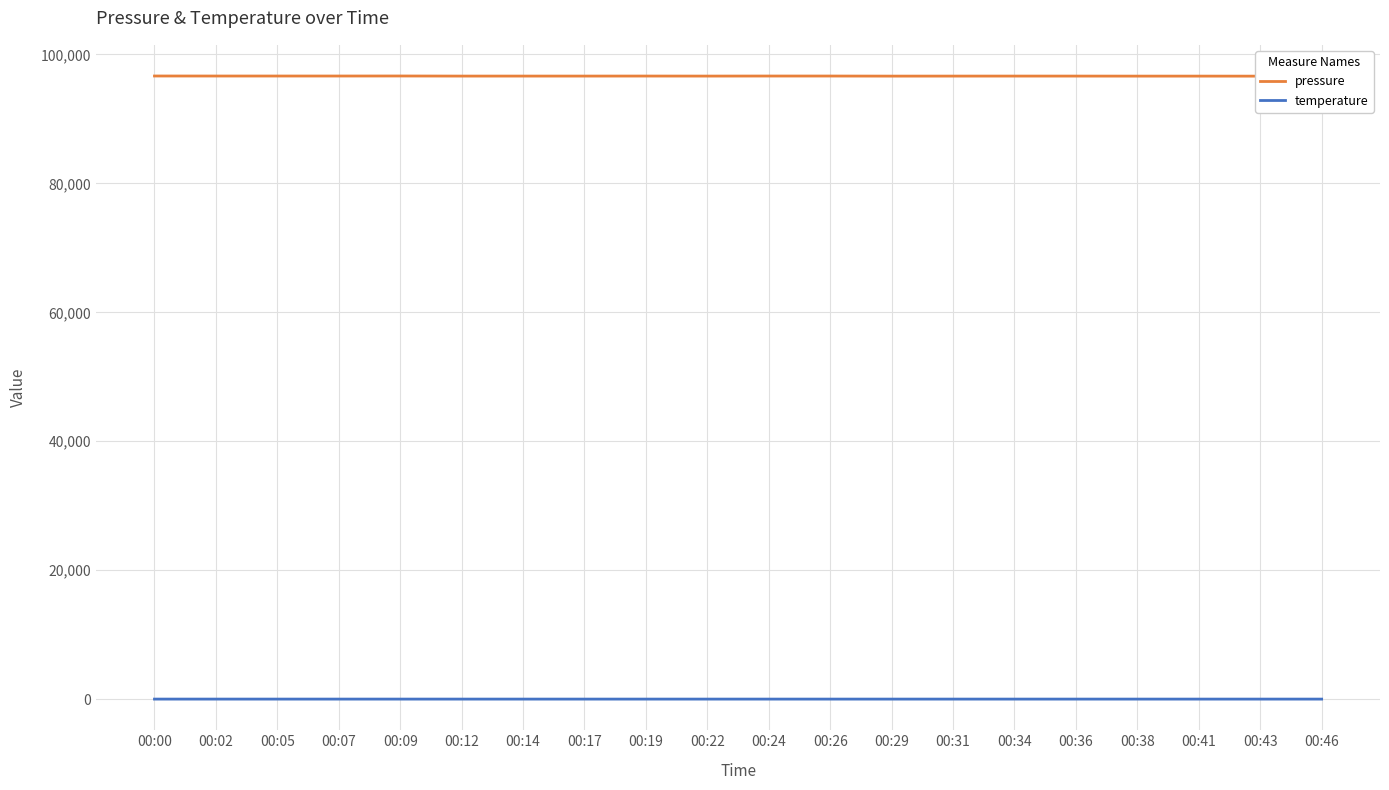

Reading left to right, transcribe all the data shown in this chart.

pressure: 96661.9	96657.8	96657.5	96658.2	96663.3	96648.7	96649.6	96649.5	96654.2	96648.5	96656.8	96656.0	96643.3	96646.9	96649.7	96648.6	96643.0	96643.7	96639.0	96639.3
temperature: -3.6	-3.8	-3.8	-3.8	-3.8	-3.9	-4.0	-4.0	-4.1	-4.3	-4.5	-3.9	-4.1	-4.1	-4.2	-4.2	-4.4	-4.5	-4.5	-4.5